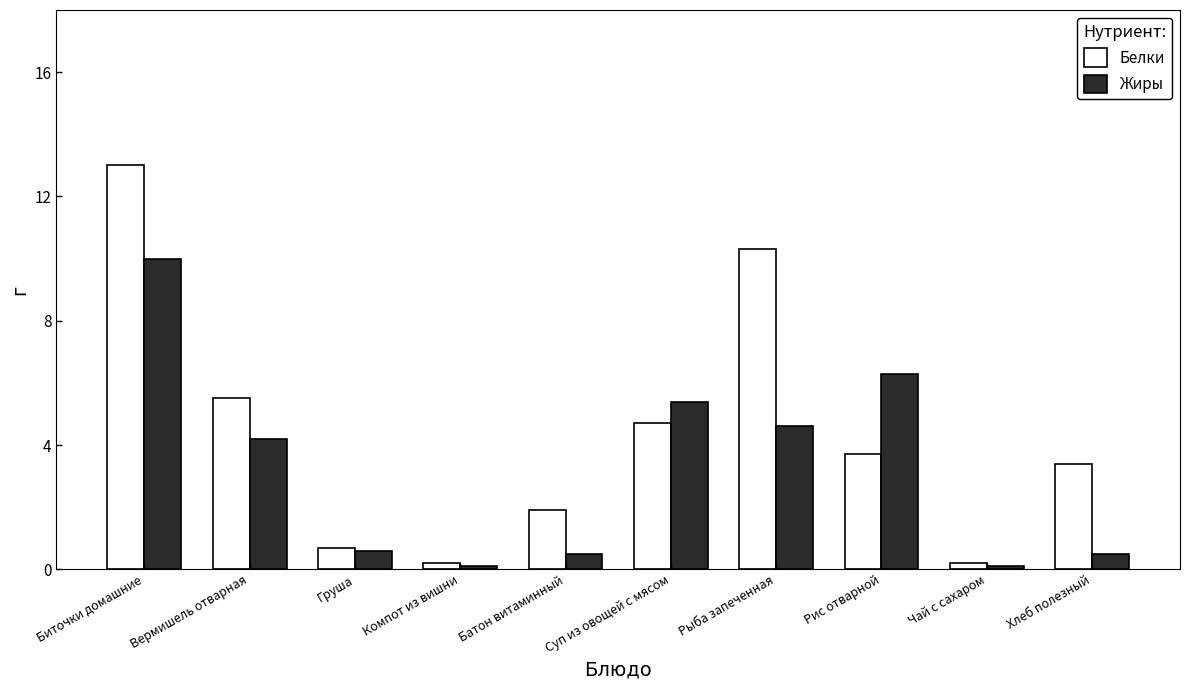

Reading right to left, what are all the values shown in this chart?

Белки: 3.4	0.2	3.7	10.3	4.7	1.9	0.2	0.7	5.5	13.0
Жиры: 0.5	0.1	6.3	4.6	5.4	0.5	0.1	0.6	4.2	10.0